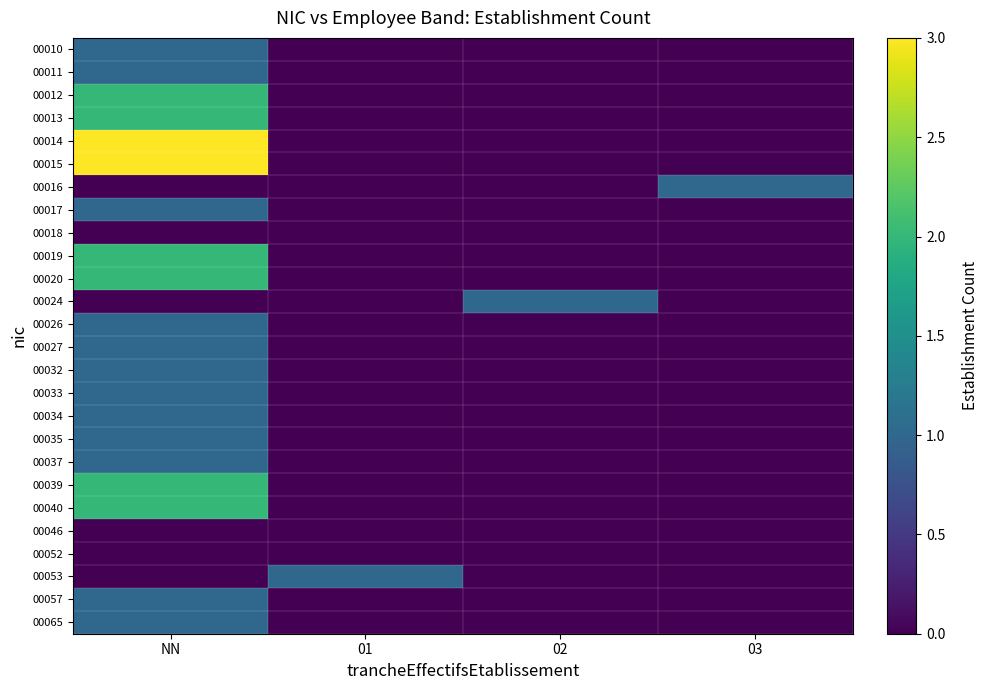

What is the total value across all series at 03?

1